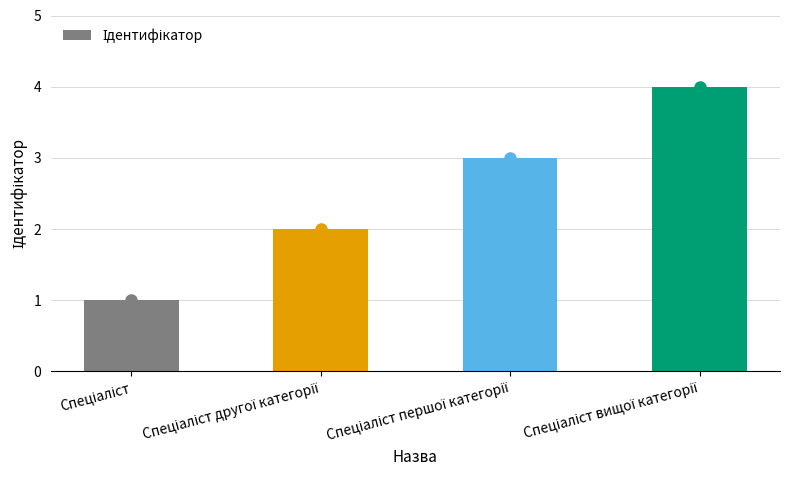

How many data points are less than 3?

2